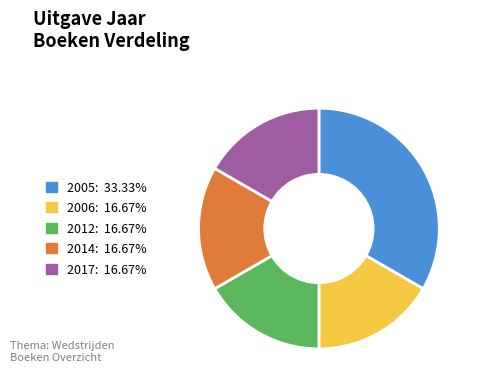

Does any single category account for the majority?

No